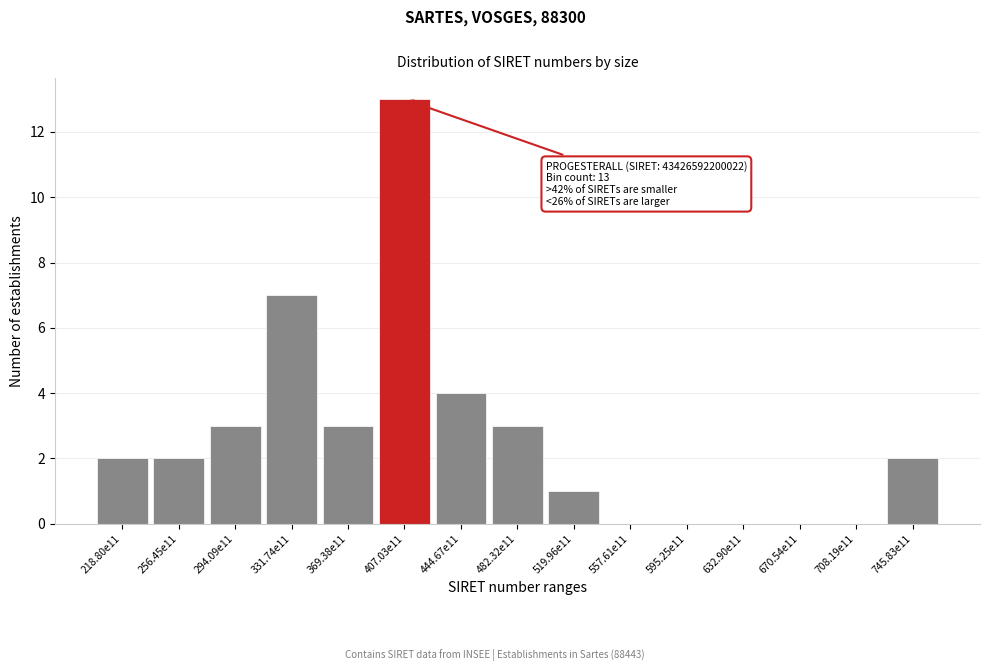

Reading left to right, extract all data points from this chart.

218.80e11=2	256.45e11=2	294.09e11=3	331.74e11=7	369.38e11=3	407.03e11=13	444.67e11=4	482.32e11=3	519.96e11=1	557.61e11=0	595.25e11=0	632.90e11=0	670.54e11=0	708.19e11=0	745.83e11=2